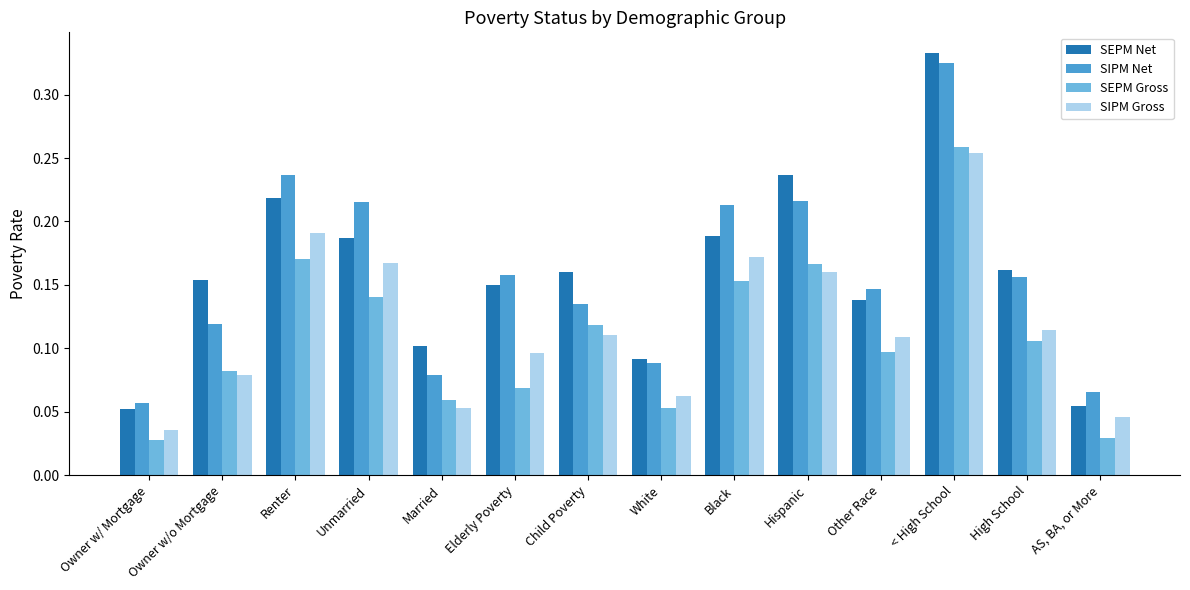

The SIPM Gross series shows 0.1 at Elderly Poverty. True or false?

True